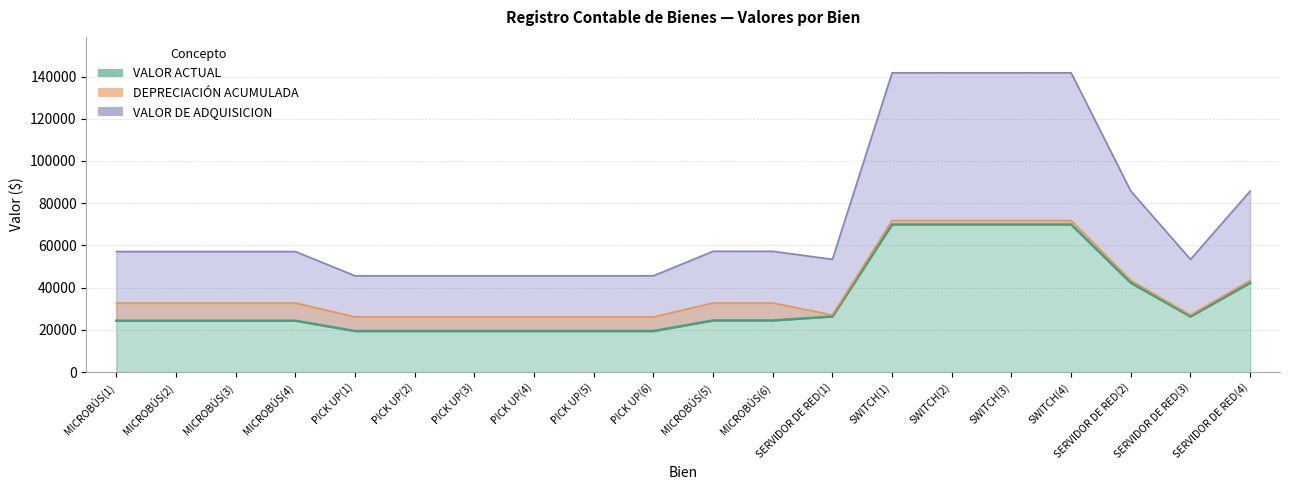

Does the chart display data point markers on the line(s)?

No